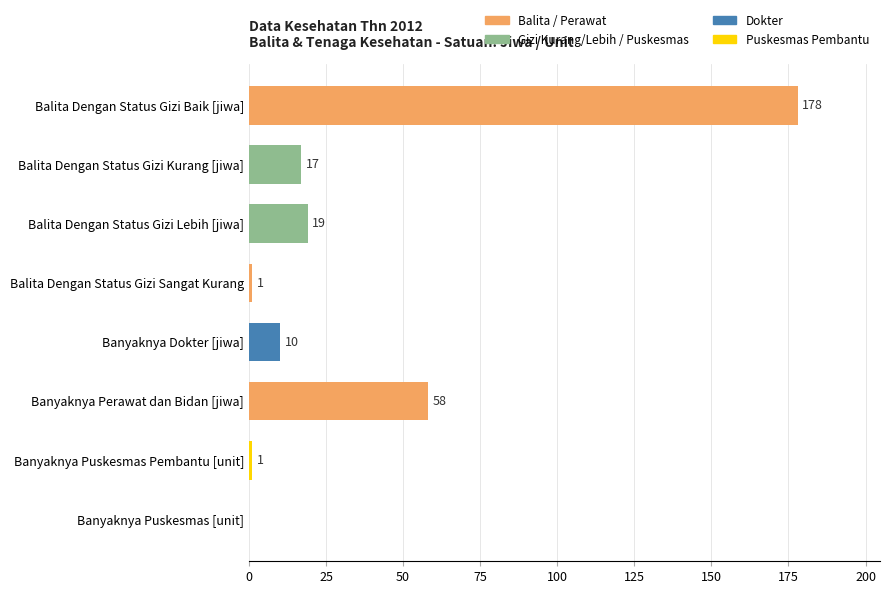

What is the approximate value at Banyaknya Perawat dan Bidan [jiwa], to the nearest 5?

60